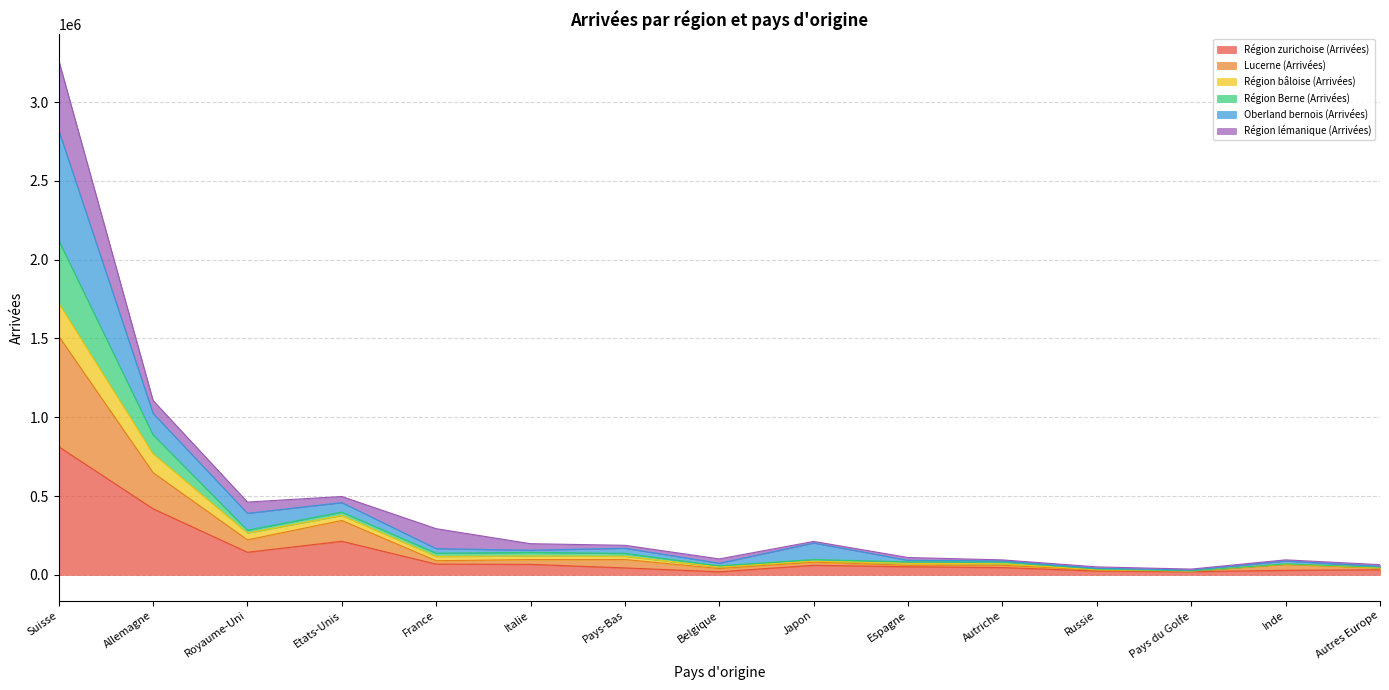

At which category is the sum across all series the highest?

Suisse